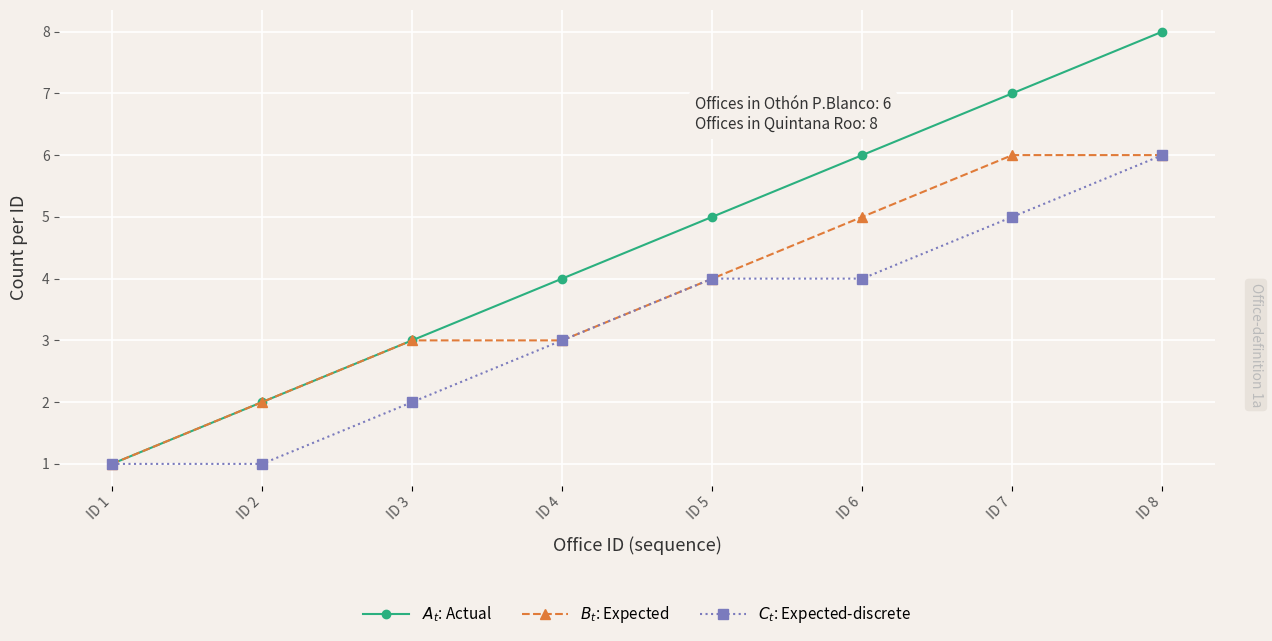

At which category is the sum across all series the highest?

ID 8